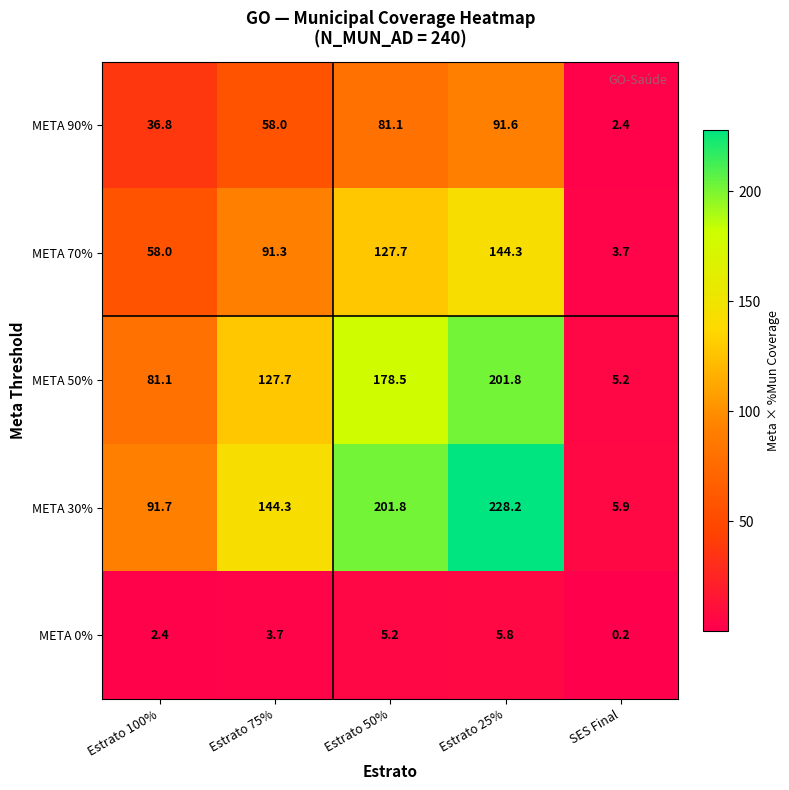

Rank the series at Estrato 100% from lowest to highest value.

META 0%, META 90%, META 70%, META 50%, META 30%